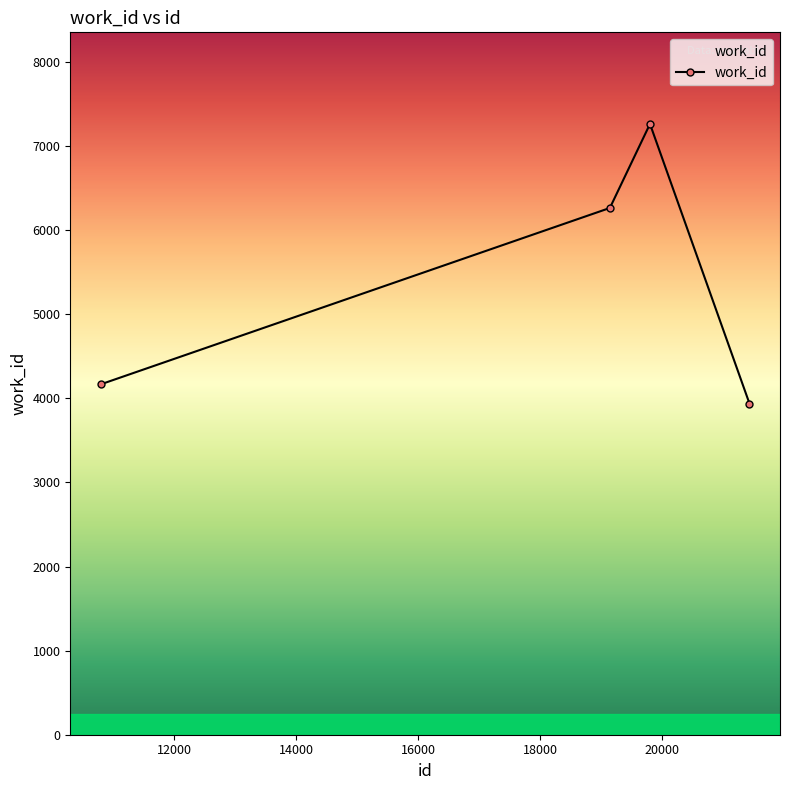

Reading left to right, extract all data points from this chart.

4167	6264	7263	3938